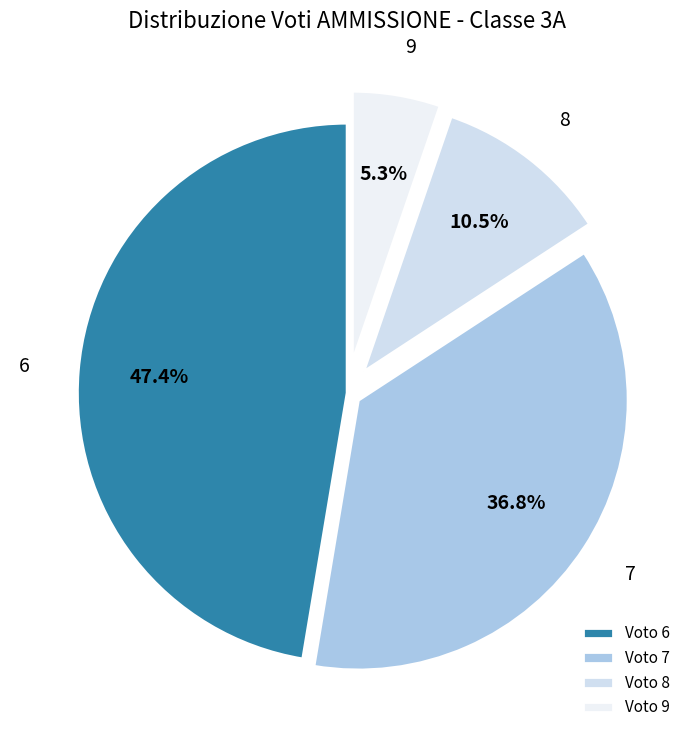

Which slice is the smallest?

Voto 9